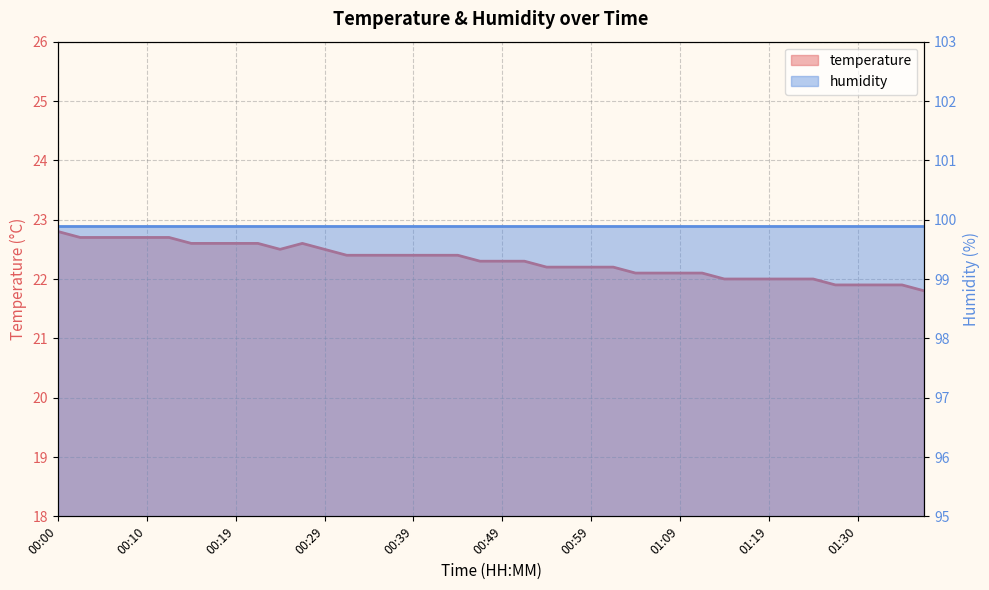

What position from the right is 00:54?

18